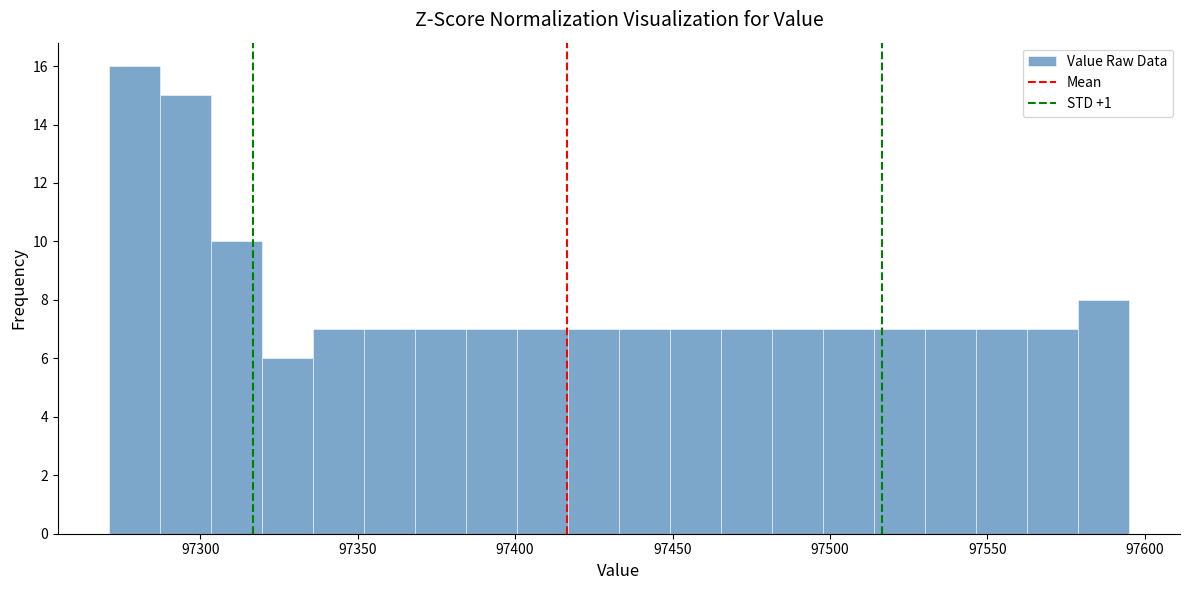

Read against the x-axis, roughly where is the centre of the tallest bar?

97280